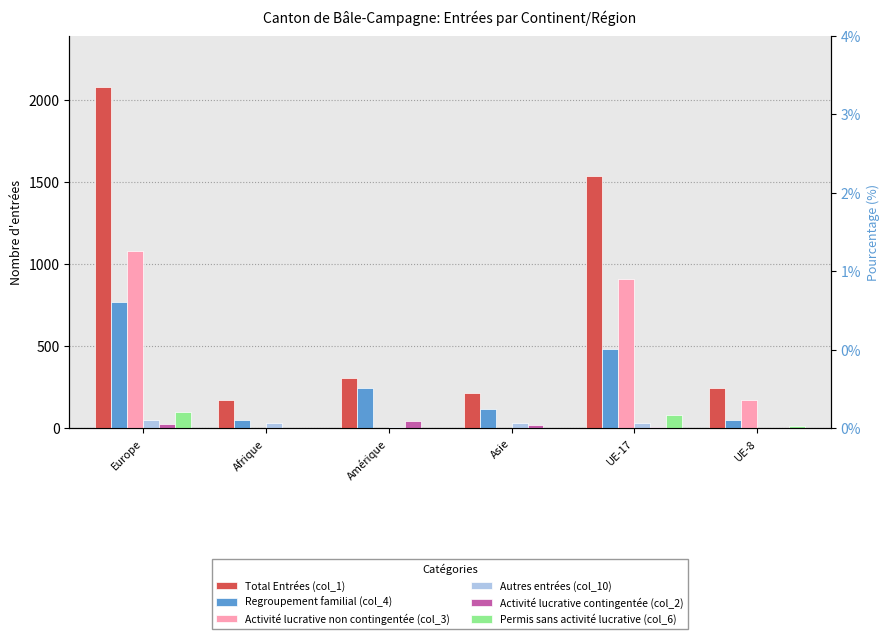

Reading left to right, what are all the values shown in this chart?

Total Entrées (col_1): Europe=2078	Afrique=172	Amérique=304	Asie=218	UE-17=1535	UE-8=243
Regroupement familial (col_4): Europe=767	Afrique=48	Amérique=243	Asie=117	UE-17=482	UE-8=53
Activité lucrative non contingentée (col_3): Europe=1080	Afrique=0	Amérique=5	Asie=0	UE-17=909	UE-8=171
Autres entrées (col_10): Europe=53	Afrique=34	Amérique=6	Asie=35	UE-17=30	UE-8=1
Activité lucrative contingentée (col_2): Europe=27	Afrique=2	Amérique=43	Asie=23	UE-17=8	UE-8=0
Permis sans activité lucrative (col_6): Europe=101	Afrique=3	Amérique=3	Asie=3	UE-17=83	UE-8=14